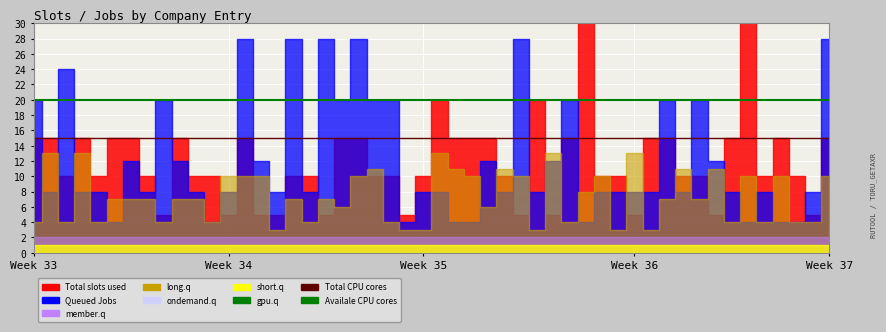

What is the spread (max minus min) of values at Week 34?

5